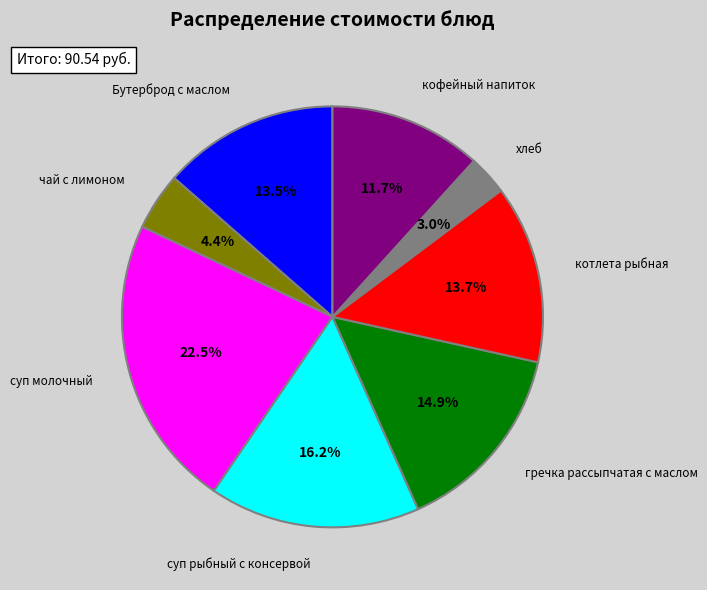

To the nearest percent, what is the combined percentage of суп молочный and котлета рыбная?

36%